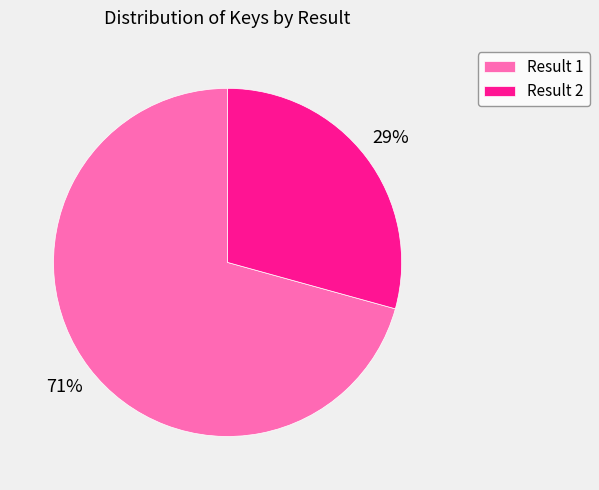

The Result 2 slice represents 15% of the pie. True or false?

False